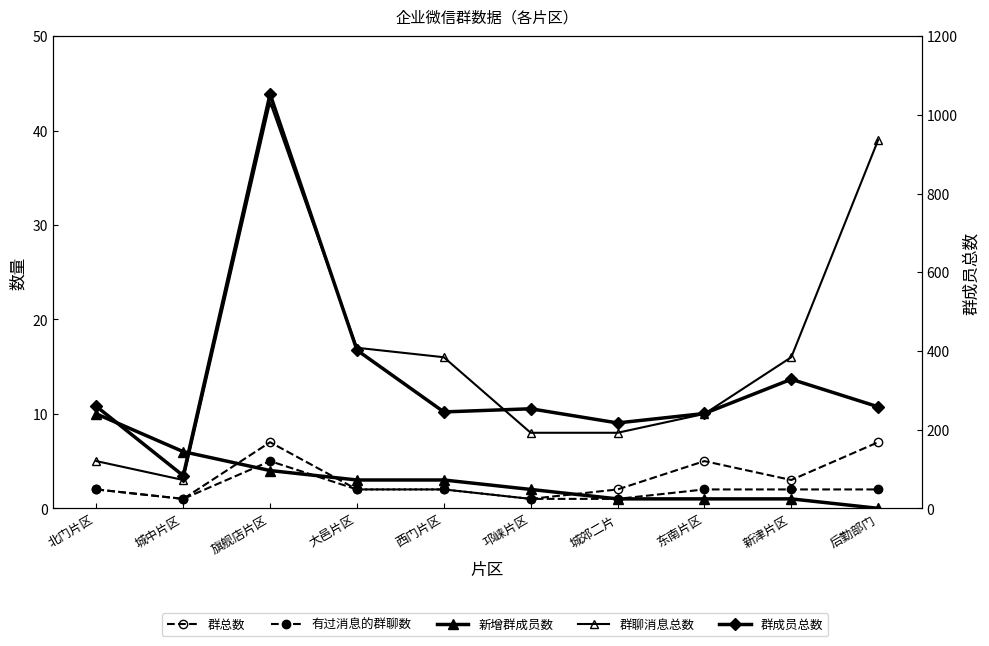

True or false: 群总数 has a value of 1 at 西门片区.

False